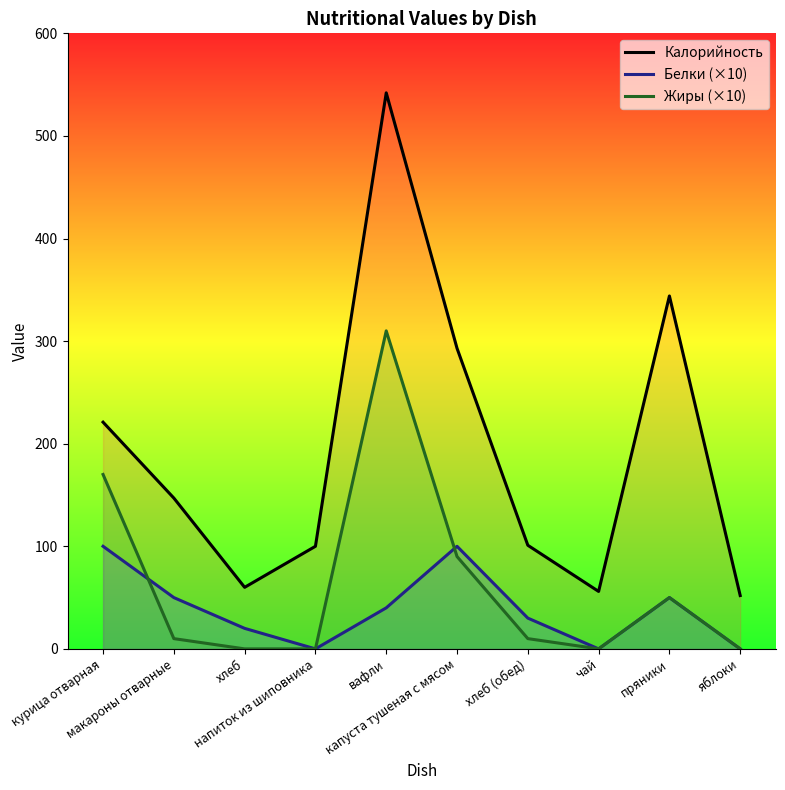

Between курица отварная and капуста тушеная с мясом, which is larger?

капуста тушеная с мясом